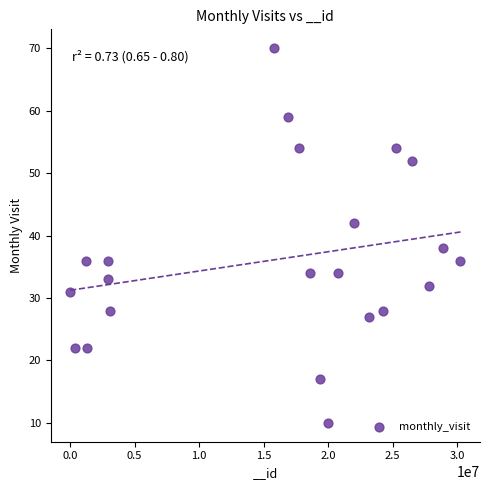

What is the range of Y values (max minus min)?

60